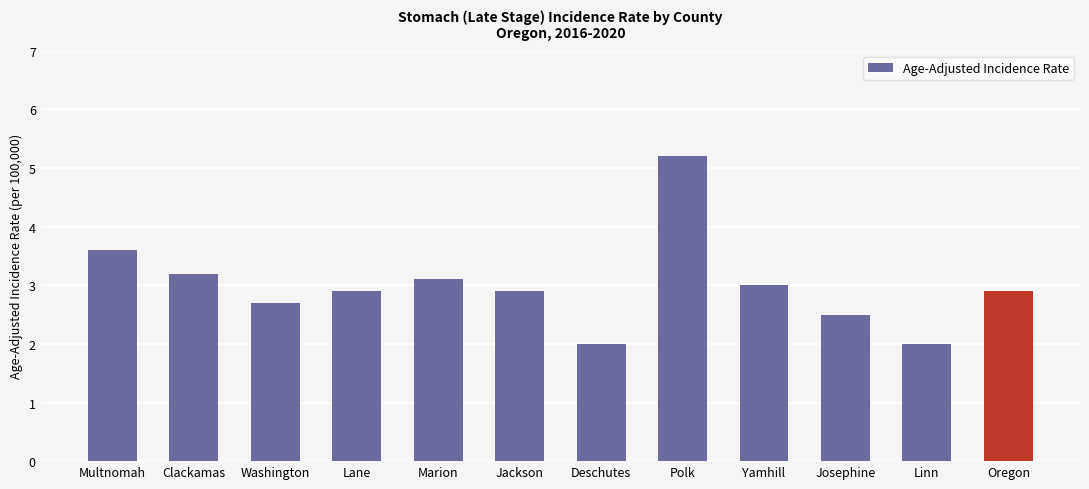

Count the number of categories in the chart.

12